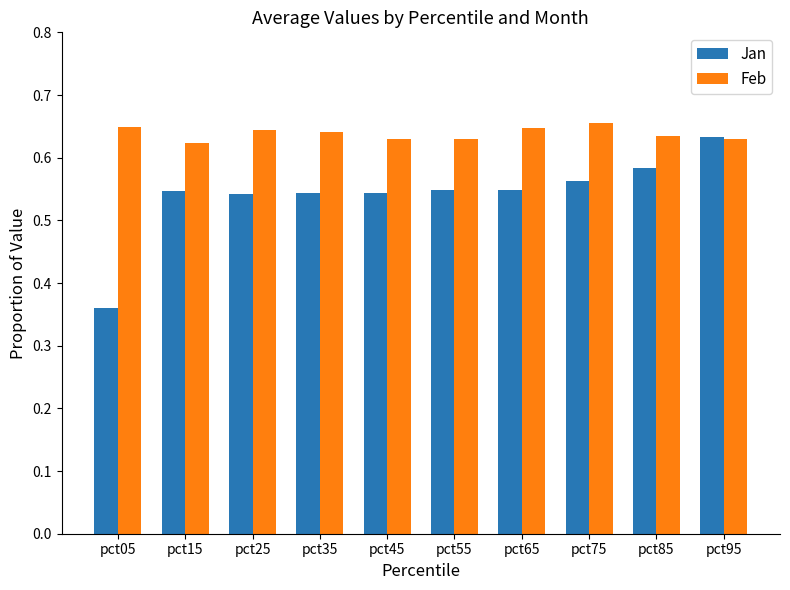

What is the sum of all Feb values?

6.4